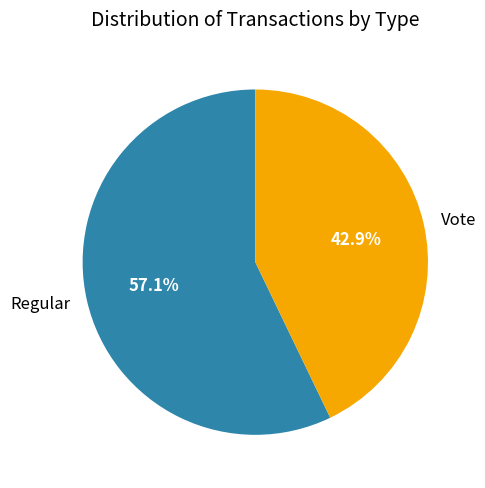

Which slice is the largest?

Regular